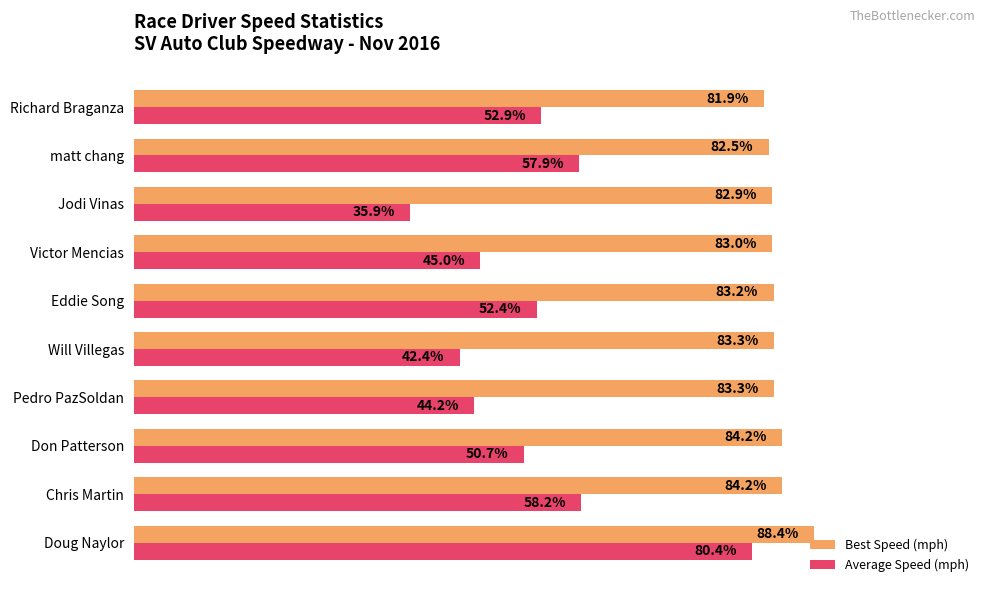

At which category is the sum across all series the highest?

Doug Naylor